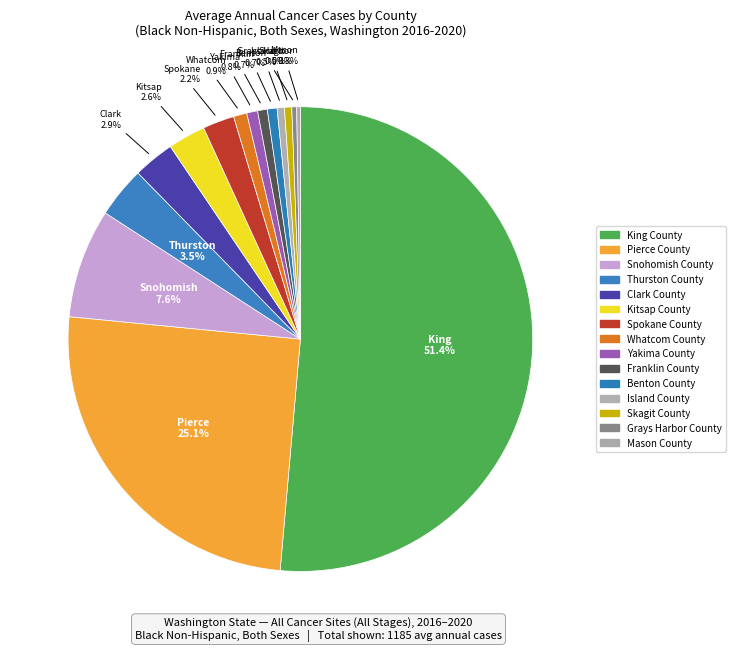

What is the ratio of the value at Pierce County to the value at Franklin County?

37.2